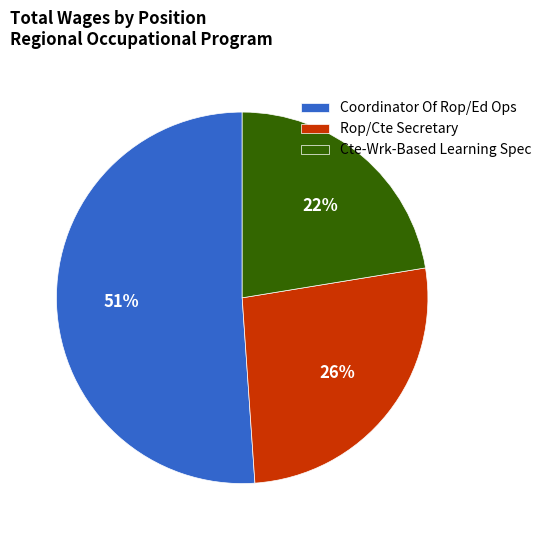

To the nearest percent, what is the combined percentage of Coordinator Of Rop/Ed Ops and Cte-Wrk-Based Learning Spec?

74%